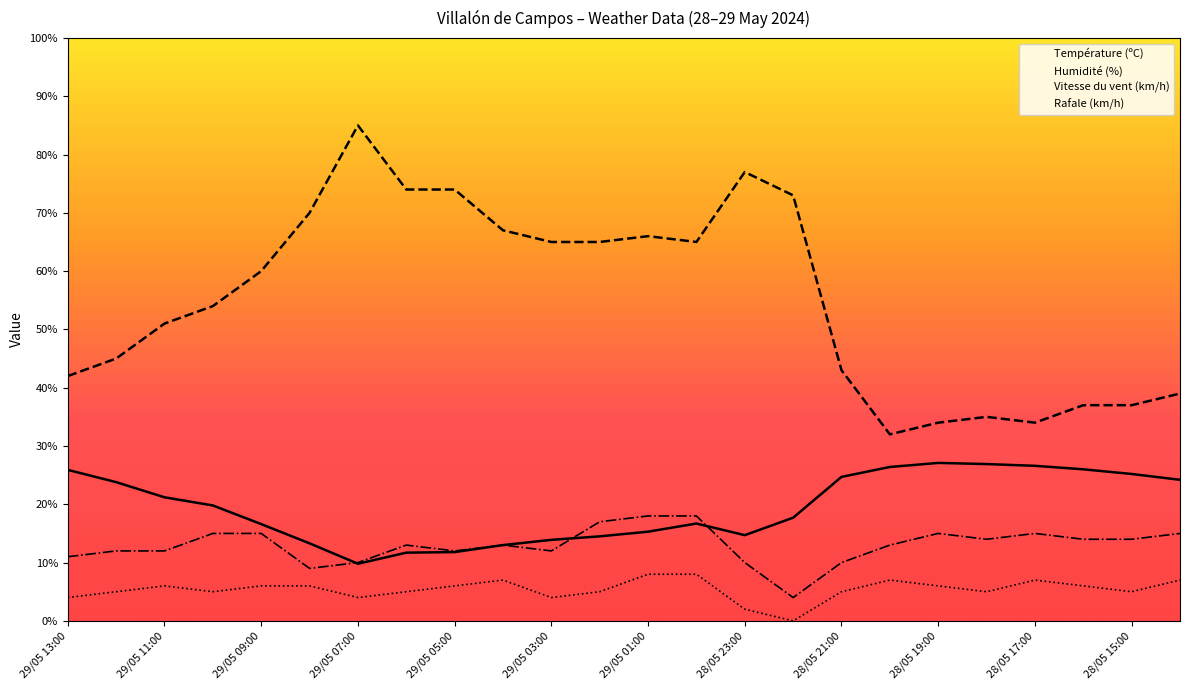

True or false: Humidité (%) and Rafale (km/h) intersect in this chart.

False